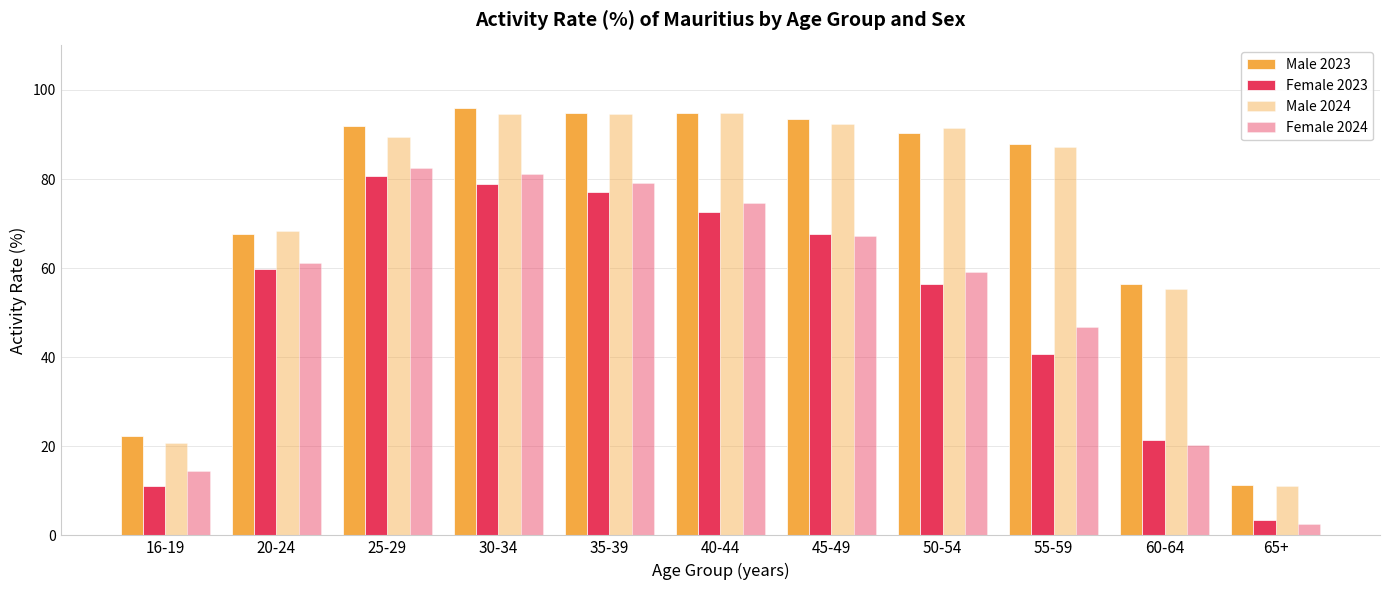

How many data points in Female 2024 are less than 61?

5